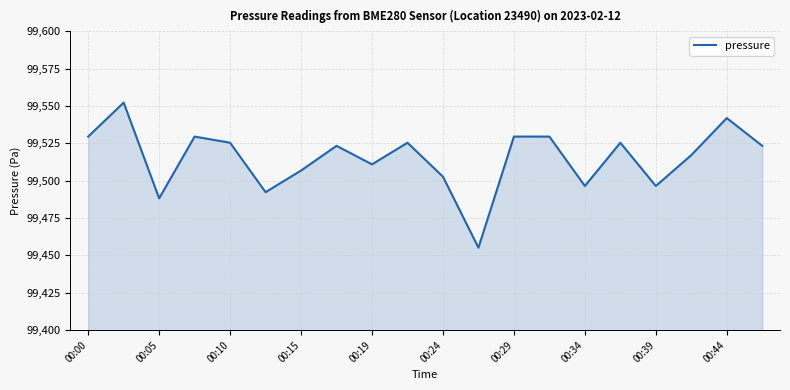

How many lines are shown in the chart?

1